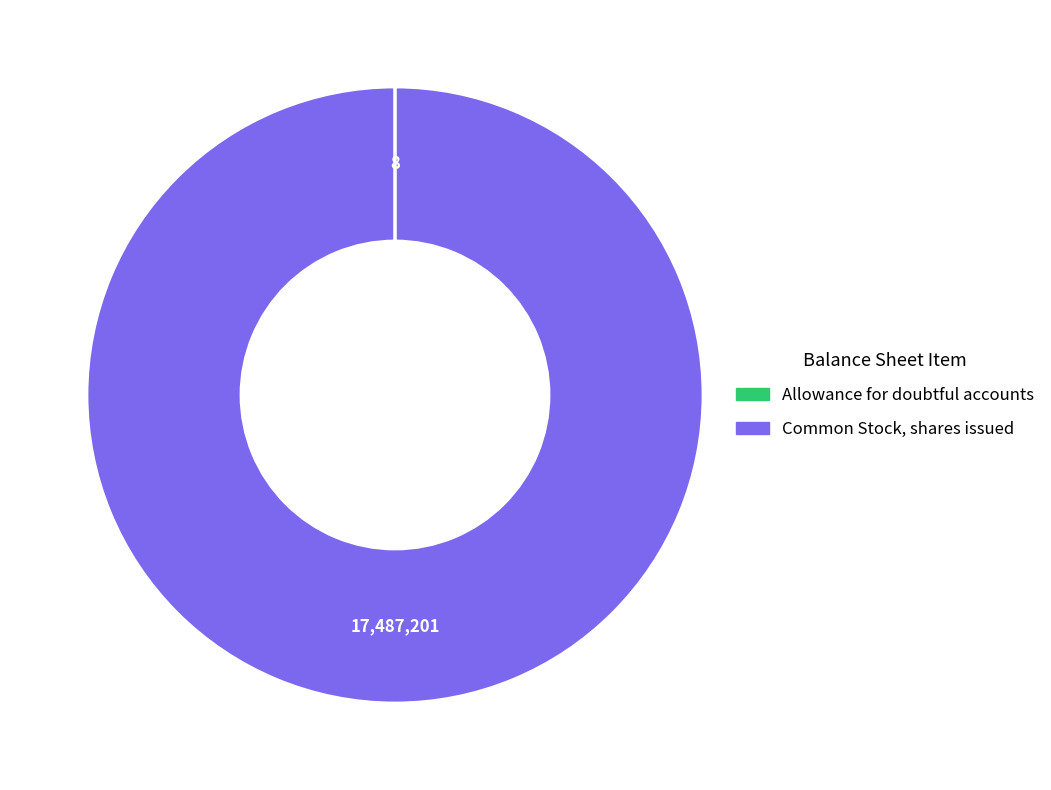

Is it true that Common Stock, shares issued is 100% of the pie?

True